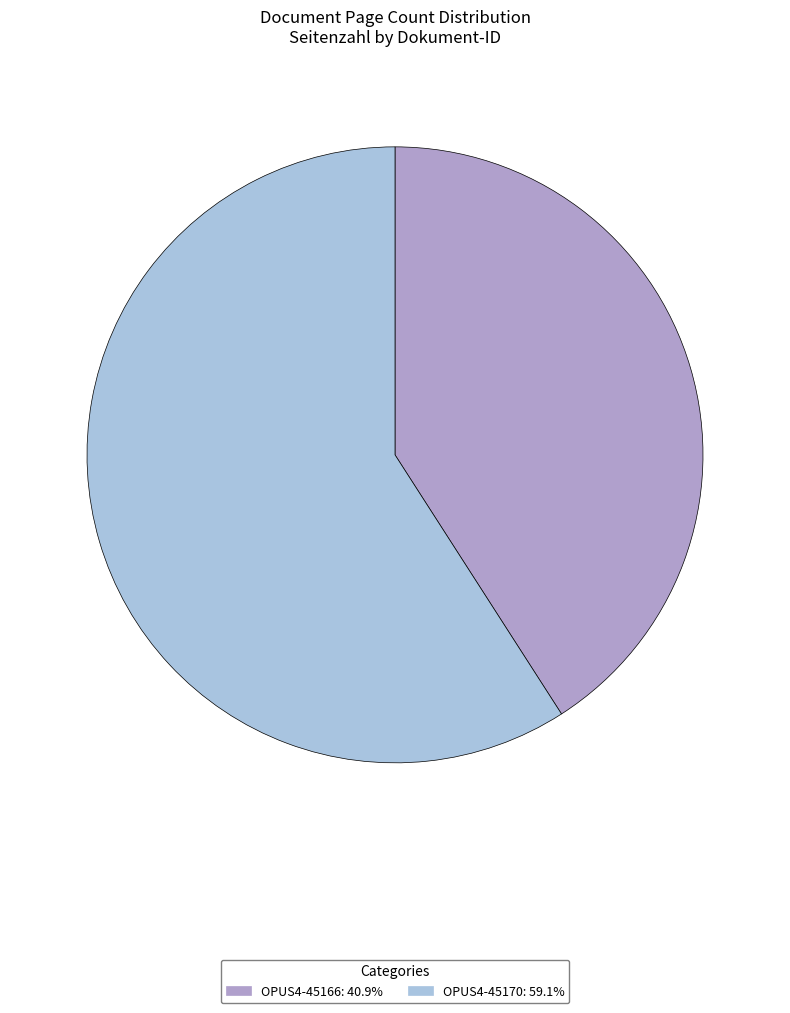

Approximately how many times larger is the value at OPUS4-45166 compared to OPUS4-45170?

0.7